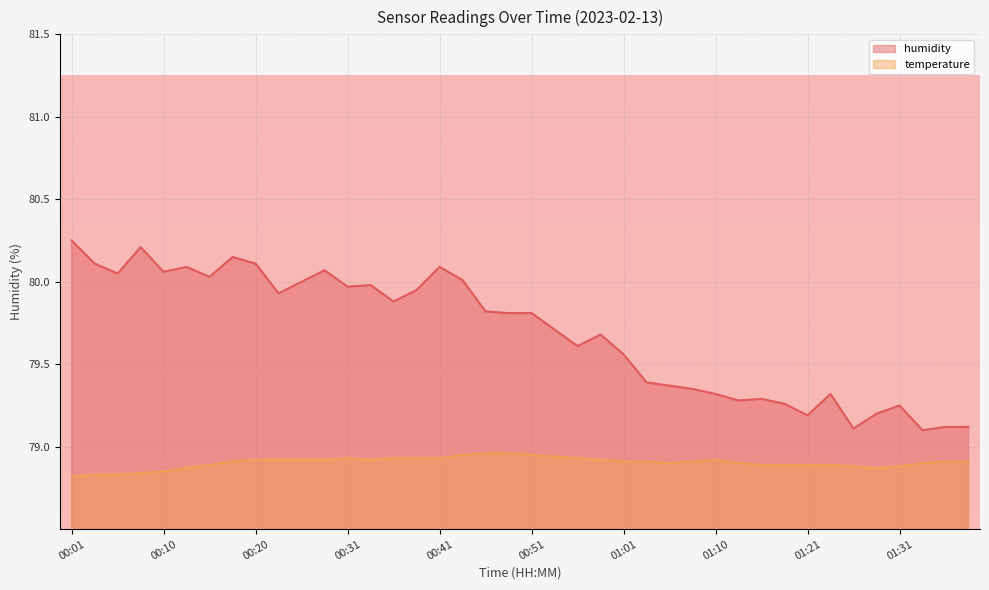

What is the difference between the humidity values at 00:01 and 01:28?

1.0